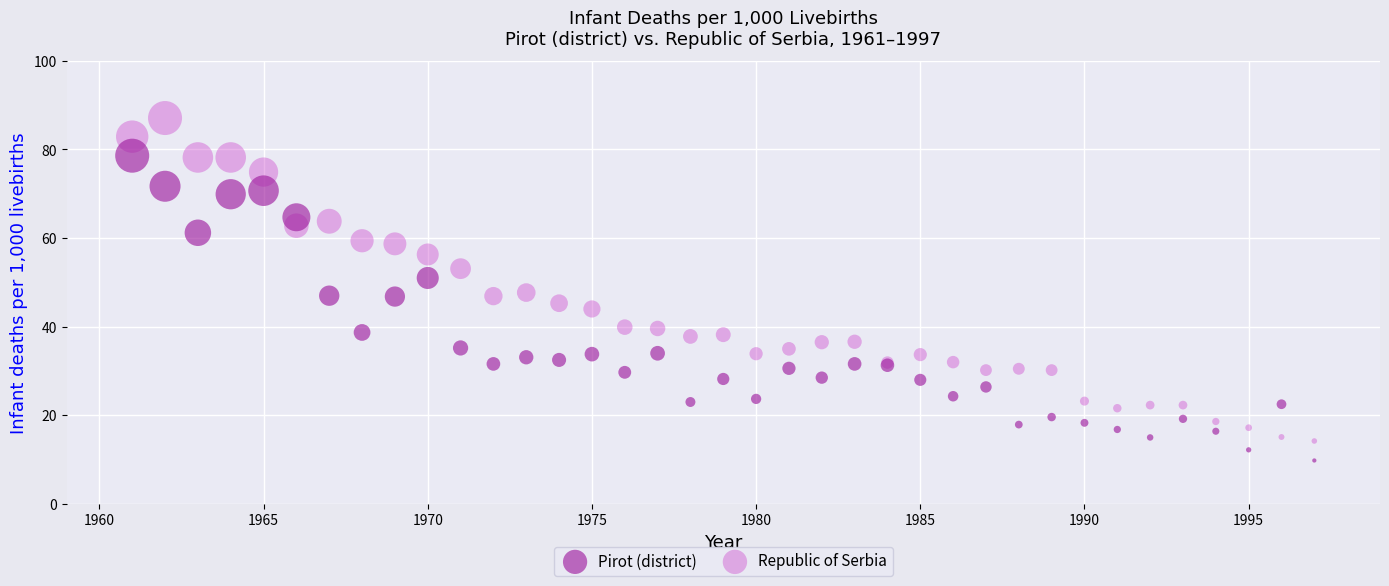

Which series contains the lowest Y value?

Pirot (district)